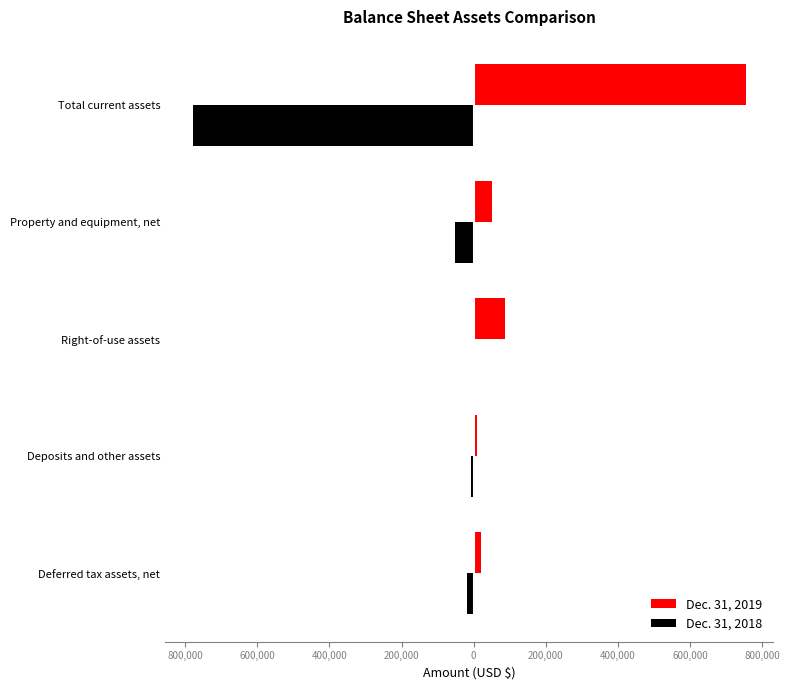

What is the difference between the maximum and second lowest values in the Dec. 31, 2019 series?

734037